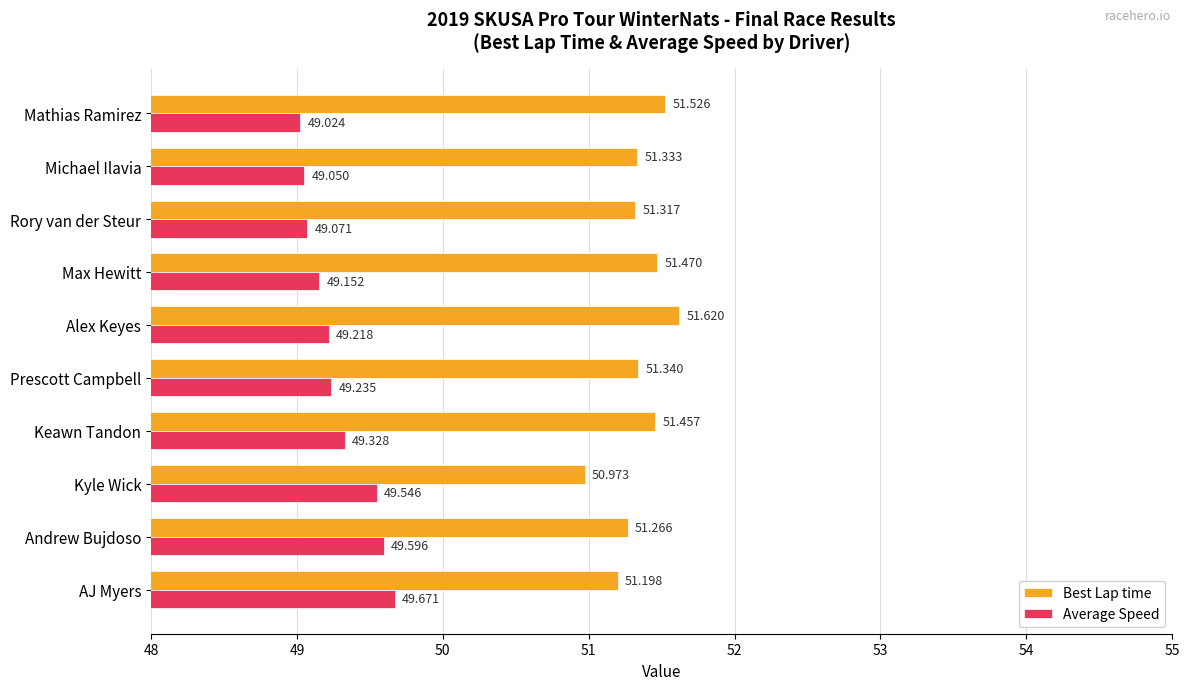

At which category is the sum across all series the highest?

AJ Myers